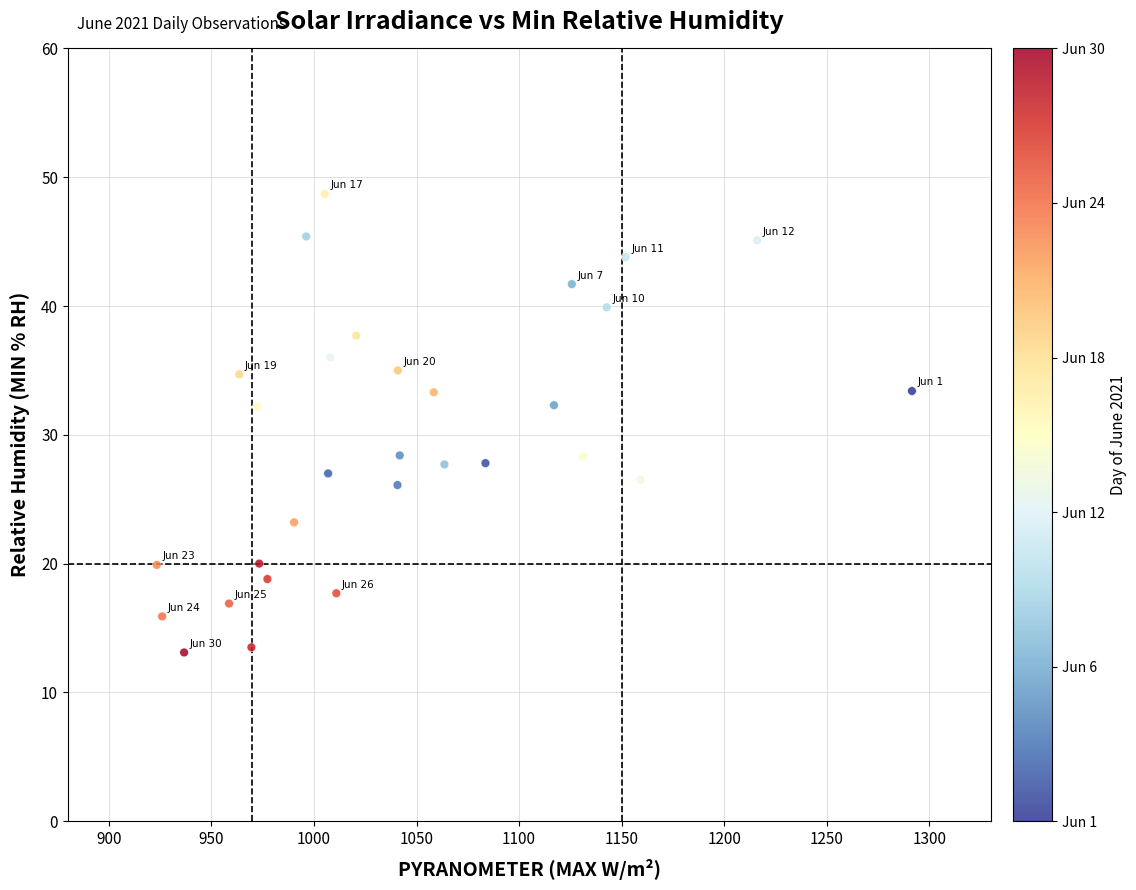

What is the range of X values (max minus min)?

368.1